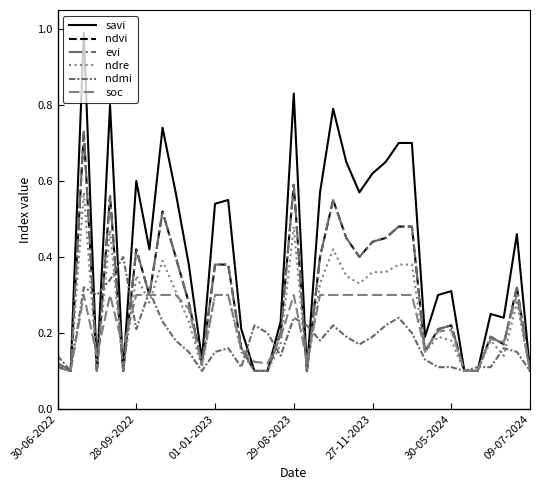

At which label is evi closest to 0?

28-09-2022